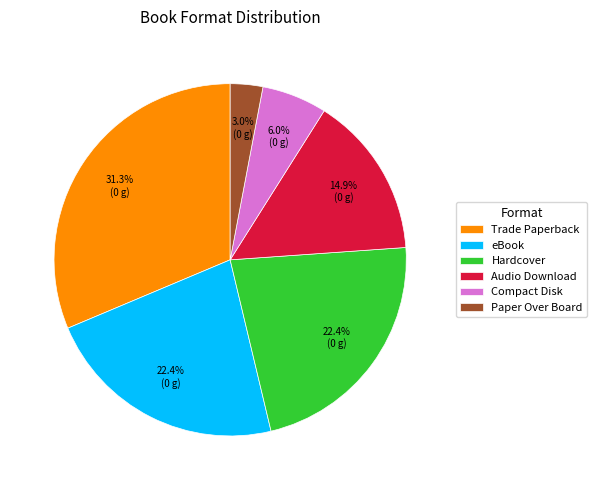

How many segments does this pie chart have?

6